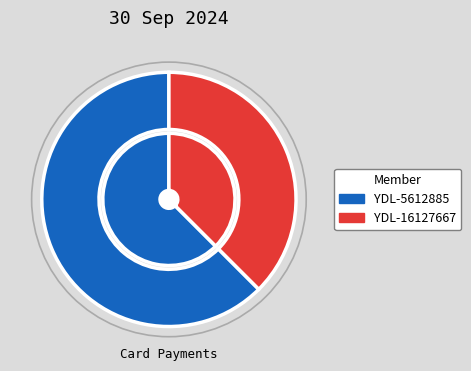

What percentage do YDL-5612885 and YDL-16127667 together represent?

100.0%